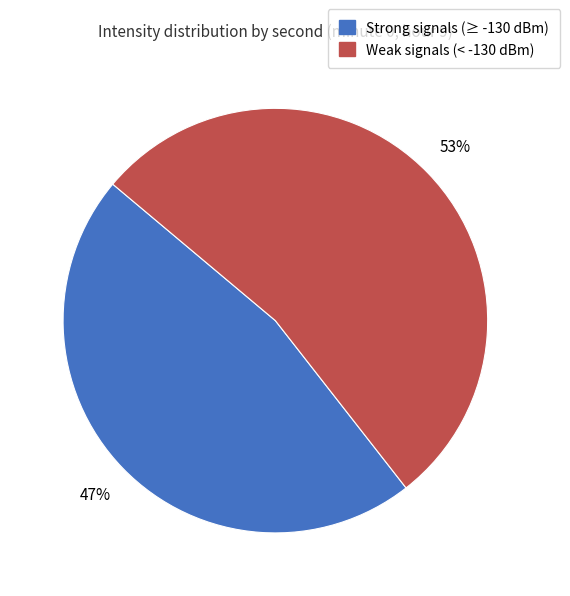

To the nearest percent, what is the average slice percentage?

50%